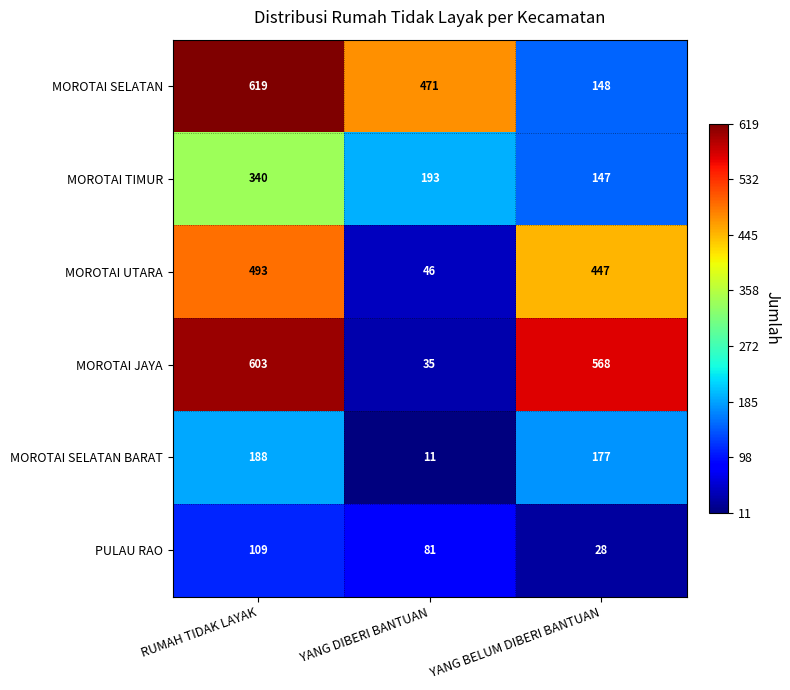

At how many categories does at least one series exceed 313?

3